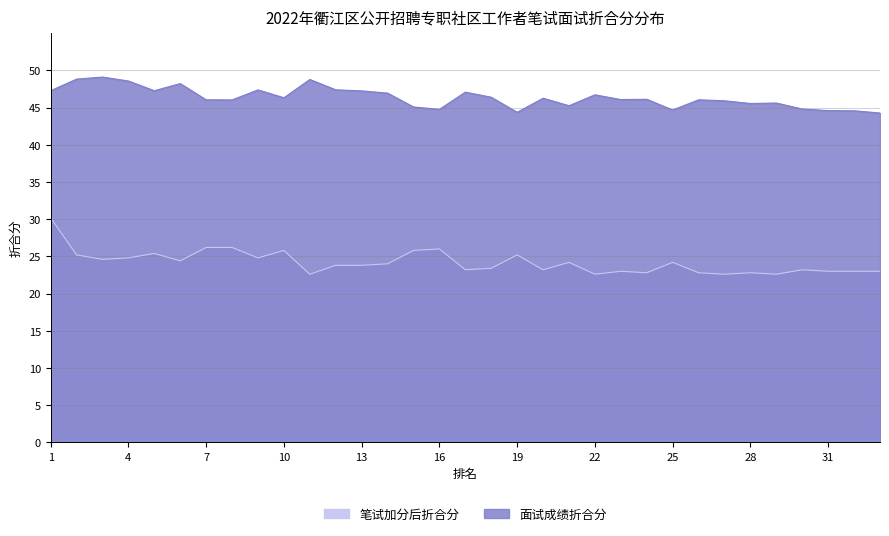

What is the difference between the highest and lowest values at 30?

21.6